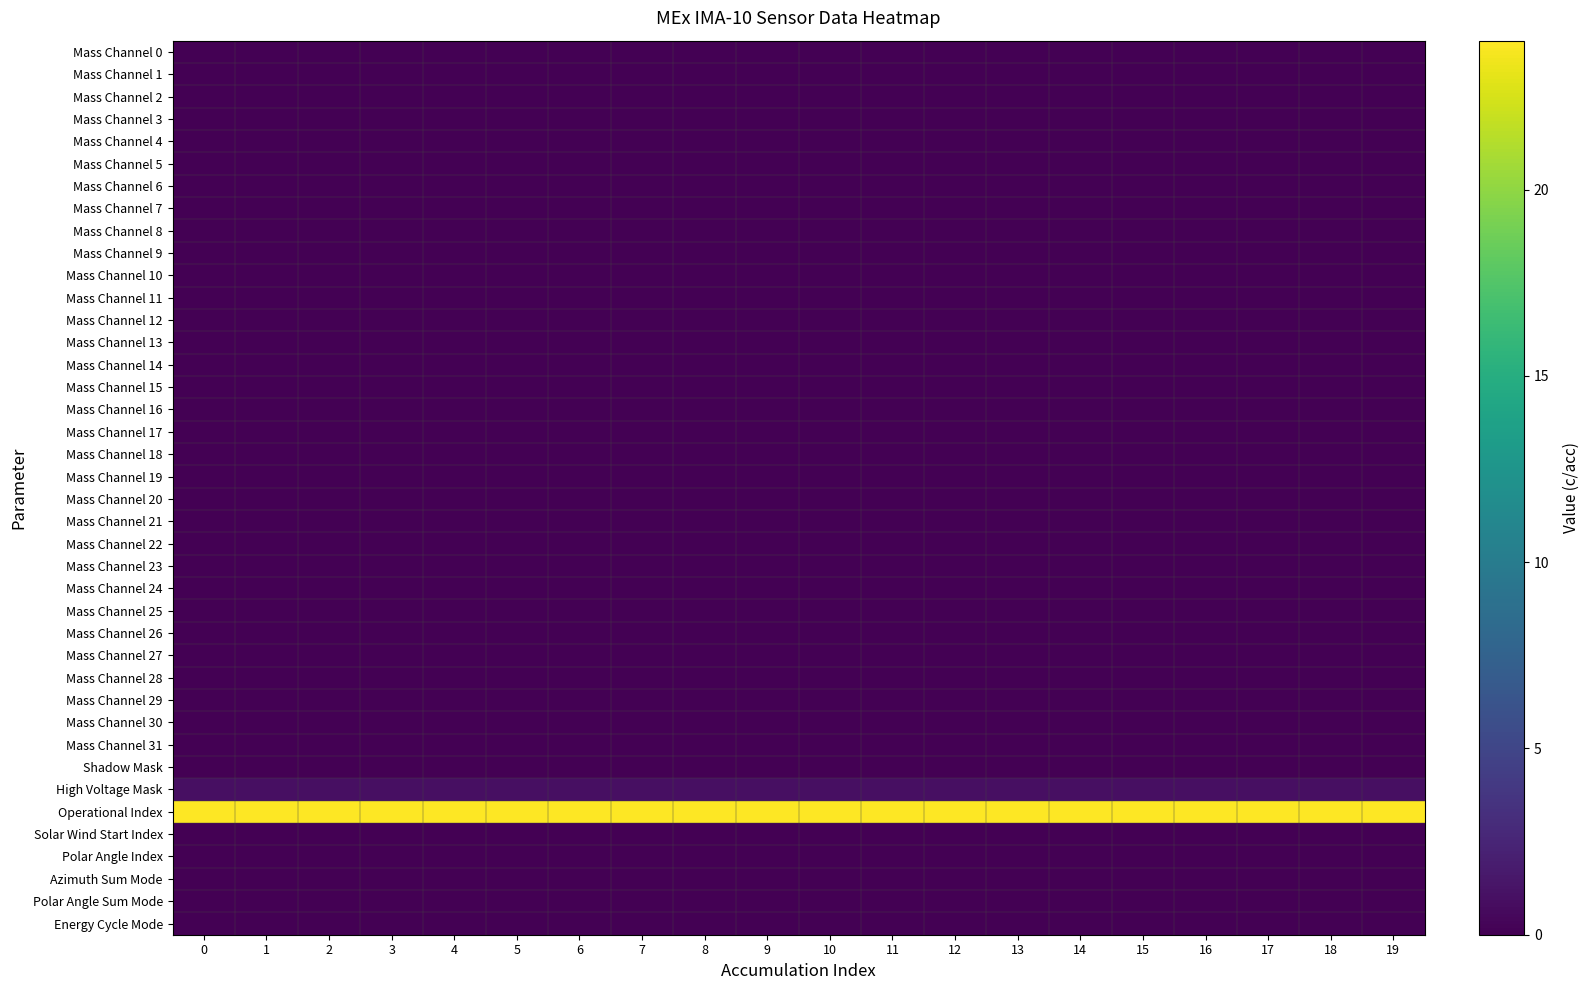

Reading left to right, what are all the values shown in this chart?

Mass Channel 0: 0=0	1=0	2=0	3=0	4=0	5=0	6=0	7=0	8=0	9=0	10=0	11=0	12=0	13=0	14=0	15=0	16=0	17=0	18=0	19=0
Mass Channel 1: 0=0	1=0	2=0	3=0	4=0	5=0	6=0	7=0	8=0	9=0	10=0	11=0	12=0	13=0	14=0	15=0	16=0	17=0	18=0	19=0
Mass Channel 2: 0=0	1=0	2=0	3=0	4=0	5=0	6=0	7=0	8=0	9=0	10=0	11=0	12=0	13=0	14=0	15=0	16=0	17=0	18=0	19=0
Mass Channel 3: 0=0	1=0	2=0	3=0	4=0	5=0	6=0	7=0	8=0	9=0	10=0	11=0	12=0	13=0	14=0	15=0	16=0	17=0	18=0	19=0
Mass Channel 4: 0=0	1=0	2=0	3=0	4=0	5=0	6=0	7=0	8=0	9=0	10=0	11=0	12=0	13=0	14=0	15=0	16=0	17=0	18=0	19=0
Mass Channel 5: 0=0	1=0	2=0	3=0	4=0	5=0	6=0	7=0	8=0	9=0	10=0	11=0	12=0	13=0	14=0	15=0	16=0	17=0	18=0	19=0
Mass Channel 6: 0=0	1=0	2=0	3=0	4=0	5=0	6=0	7=0	8=0	9=0	10=0	11=0	12=0	13=0	14=0	15=0	16=0	17=0	18=0	19=0
Mass Channel 7: 0=0	1=0	2=0	3=0	4=0	5=0	6=0	7=0	8=0	9=0	10=0	11=0	12=0	13=0	14=0	15=0	16=0	17=0	18=0	19=0
Mass Channel 8: 0=0	1=0	2=0	3=0	4=0	5=0	6=0	7=0	8=0	9=0	10=0	11=0	12=0	13=0	14=0	15=0	16=0	17=0	18=0	19=0
Mass Channel 9: 0=0	1=0	2=0	3=0	4=0	5=0	6=0	7=0	8=0	9=0	10=0	11=0	12=0	13=0	14=0	15=0	16=0	17=0	18=0	19=0
Mass Channel 10: 0=0	1=0	2=0	3=0	4=0	5=0	6=0	7=0	8=0	9=0	10=0	11=0	12=0	13=0	14=0	15=0	16=0	17=0	18=0	19=0
Mass Channel 11: 0=0	1=0	2=0	3=0	4=0	5=0	6=0	7=0	8=0	9=0	10=0	11=0	12=0	13=0	14=0	15=0	16=0	17=0	18=0	19=0
Mass Channel 12: 0=0	1=0	2=0	3=0	4=0	5=0	6=0	7=0	8=0	9=0	10=0	11=0	12=0	13=0	14=0	15=0	16=0	17=0	18=0	19=0
Mass Channel 13: 0=0	1=0	2=0	3=0	4=0	5=0	6=0	7=0	8=0	9=0	10=0	11=0	12=0	13=0	14=0	15=0	16=0	17=0	18=0	19=0
Mass Channel 14: 0=0	1=0	2=0	3=0	4=0	5=0	6=0	7=0	8=0	9=0	10=0	11=0	12=0	13=0	14=0	15=0	16=0	17=0	18=0	19=0
Mass Channel 15: 0=0	1=0	2=0	3=0	4=0	5=0	6=0	7=0	8=0	9=0	10=0	11=0	12=0	13=0	14=0	15=0	16=0	17=0	18=0	19=0
Mass Channel 16: 0=0	1=0	2=0	3=0	4=0	5=0	6=0	7=0	8=0	9=0	10=0	11=0	12=0	13=0	14=0	15=0	16=0	17=0	18=0	19=0
Mass Channel 17: 0=0	1=0	2=0	3=0	4=0	5=0	6=0	7=0	8=0	9=0	10=0	11=0	12=0	13=0	14=0	15=0	16=0	17=0	18=0	19=0
Mass Channel 18: 0=0	1=0	2=0	3=0	4=0	5=0	6=0	7=0	8=0	9=0	10=0	11=0	12=0	13=0	14=0	15=0	16=0	17=0	18=0	19=0
Mass Channel 19: 0=0	1=0	2=0	3=0	4=0	5=0	6=0	7=0	8=0	9=0	10=0	11=0	12=0	13=0	14=0	15=0	16=0	17=0	18=0	19=0
Mass Channel 20: 0=0	1=0	2=0	3=0	4=0	5=0	6=0	7=0	8=0	9=0	10=0	11=0	12=0	13=0	14=0	15=0	16=0	17=0	18=0	19=0
Mass Channel 21: 0=0	1=0	2=0	3=0	4=0	5=0	6=0	7=0	8=0	9=0	10=0	11=0	12=0	13=0	14=0	15=0	16=0	17=0	18=0	19=0
Mass Channel 22: 0=0	1=0	2=0	3=0	4=0	5=0	6=0	7=0	8=0	9=0	10=0	11=0	12=0	13=0	14=0	15=0	16=0	17=0	18=0	19=0
Mass Channel 23: 0=0	1=0	2=0	3=0	4=0	5=0	6=0	7=0	8=0	9=0	10=0	11=0	12=0	13=0	14=0	15=0	16=0	17=0	18=0	19=0
Mass Channel 24: 0=0	1=0	2=0	3=0	4=0	5=0	6=0	7=0	8=0	9=0	10=0	11=0	12=0	13=0	14=0	15=0	16=0	17=0	18=0	19=0
Mass Channel 25: 0=0	1=0	2=0	3=0	4=0	5=0	6=0	7=0	8=0	9=0	10=0	11=0	12=0	13=0	14=0	15=0	16=0	17=0	18=0	19=0
Mass Channel 26: 0=0	1=0	2=0	3=0	4=0	5=0	6=0	7=0	8=0	9=0	10=0	11=0	12=0	13=0	14=0	15=0	16=0	17=0	18=0	19=0
Mass Channel 27: 0=0	1=0	2=0	3=0	4=0	5=0	6=0	7=0	8=0	9=0	10=0	11=0	12=0	13=0	14=0	15=0	16=0	17=0	18=0	19=0
Mass Channel 28: 0=0	1=0	2=0	3=0	4=0	5=0	6=0	7=0	8=0	9=0	10=0	11=0	12=0	13=0	14=0	15=0	16=0	17=0	18=0	19=0
Mass Channel 29: 0=0	1=0	2=0	3=0	4=0	5=0	6=0	7=0	8=0	9=0	10=0	11=0	12=0	13=0	14=0	15=0	16=0	17=0	18=0	19=0
Mass Channel 30: 0=0	1=0	2=0	3=0	4=0	5=0	6=0	7=0	8=0	9=0	10=0	11=0	12=0	13=0	14=0	15=0	16=0	17=0	18=0	19=0
Mass Channel 31: 0=0	1=0	2=0	3=0	4=0	5=0	6=0	7=0	8=0	9=0	10=0	11=0	12=0	13=0	14=0	15=0	16=0	17=0	18=0	19=0
Shadow Mask: 0=0	1=0	2=0	3=0	4=0	5=0	6=0	7=0	8=0	9=0	10=0	11=0	12=0	13=0	14=0	15=0	16=0	17=0	18=0	19=0
High Voltage Mask: 0=1	1=1	2=1	3=1	4=1	5=1	6=1	7=1	8=1	9=1	10=1	11=1	12=1	13=1	14=1	15=1	16=1	17=1	18=1	19=1
Operational Index: 0=24	1=24	2=24	3=24	4=24	5=24	6=24	7=24	8=24	9=24	10=24	11=24	12=24	13=24	14=24	15=24	16=24	17=24	18=24	19=24
Solar Wind Start Index: 0=0	1=0	2=0	3=0	4=0	5=0	6=0	7=0	8=0	9=0	10=0	11=0	12=0	13=0	14=0	15=0	16=0	17=0	18=0	19=0
Polar Angle Index: 0=0	1=0	2=0	3=0	4=0	5=0	6=0	7=0	8=0	9=0	10=0	11=0	12=0	13=0	14=0	15=0	16=0	17=0	18=0	19=0
Azimuth Sum Mode: 0=0	1=0	2=0	3=0	4=0	5=0	6=0	7=0	8=0	9=0	10=0	11=0	12=0	13=0	14=0	15=0	16=0	17=0	18=0	19=0
Polar Angle Sum Mode: 0=0	1=0	2=0	3=0	4=0	5=0	6=0	7=0	8=0	9=0	10=0	11=0	12=0	13=0	14=0	15=0	16=0	17=0	18=0	19=0
Energy Cycle Mode: 0=0	1=0	2=0	3=0	4=0	5=0	6=0	7=0	8=0	9=0	10=0	11=0	12=0	13=0	14=0	15=0	16=0	17=0	18=0	19=0